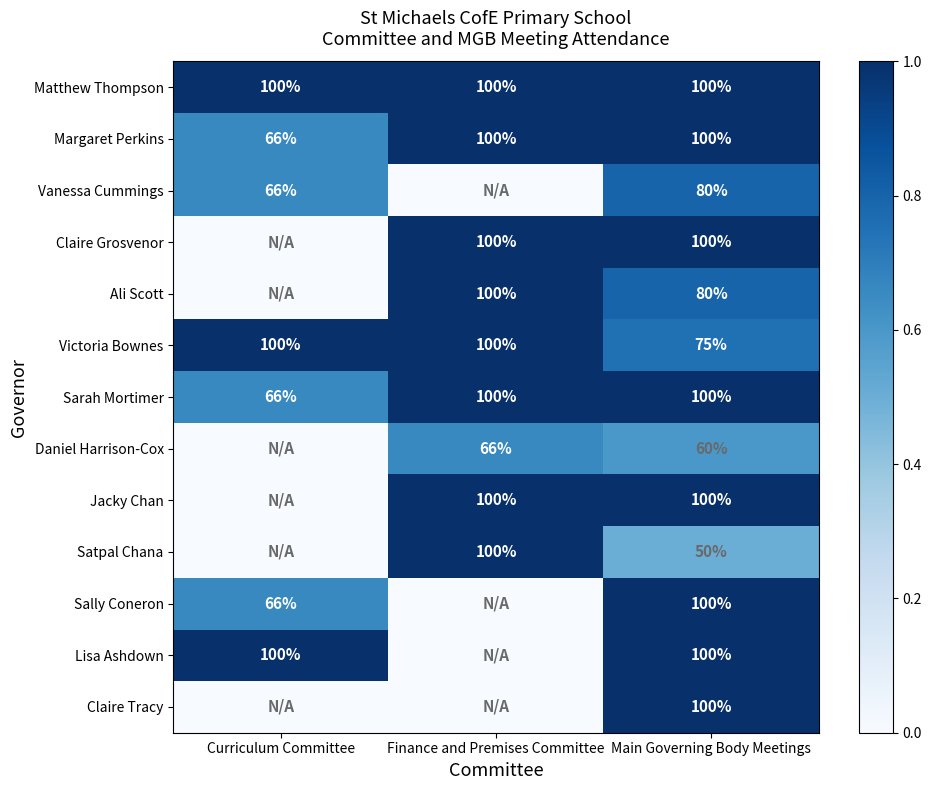

How many categories are shown in the chart?

3